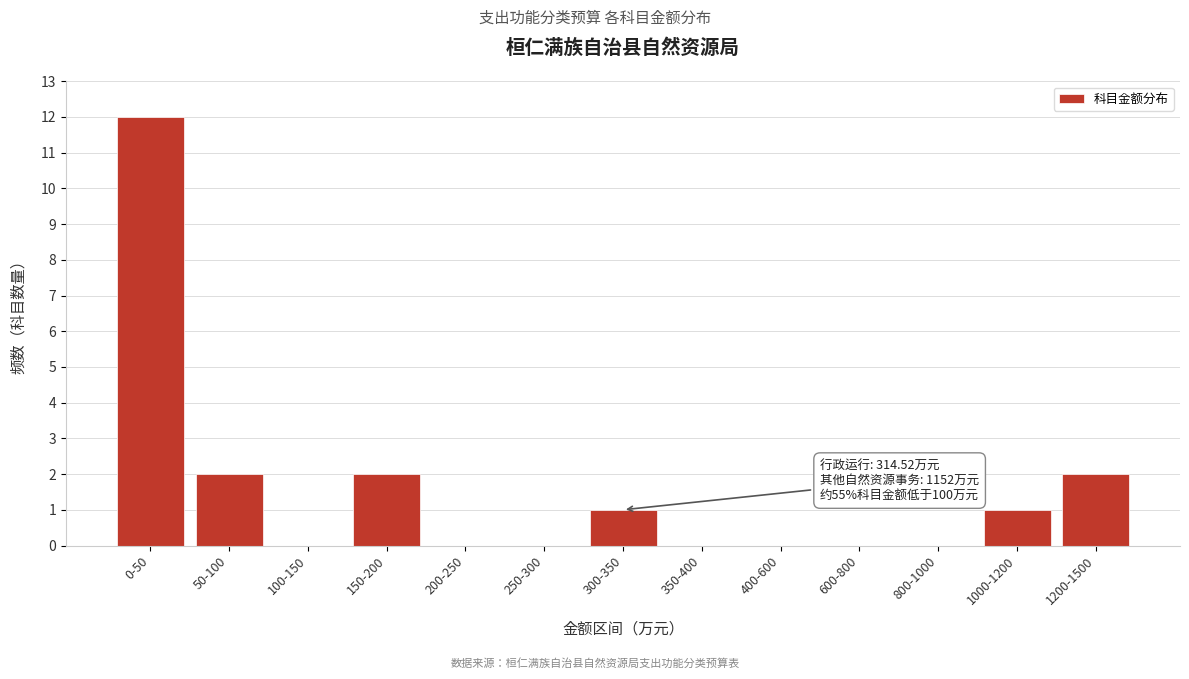

Reading left to right, what are all the values shown in this chart?

0-50=12	50-100=2	100-150=0	150-200=2	200-250=0	250-300=0	300-350=1	350-400=0	400-600=0	600-800=0	800-1000=0	1000-1200=1	1200-1500=2